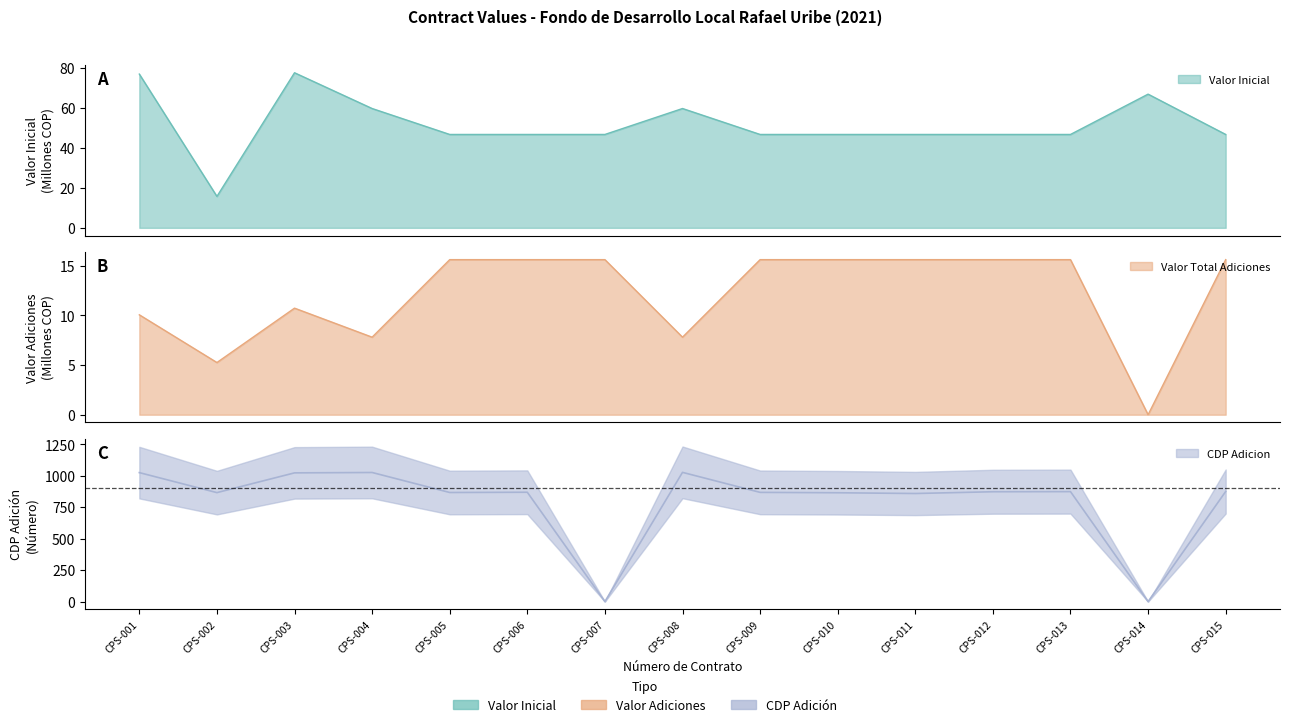

What is the difference between the highest and lowest values at CPS-015?

859.4